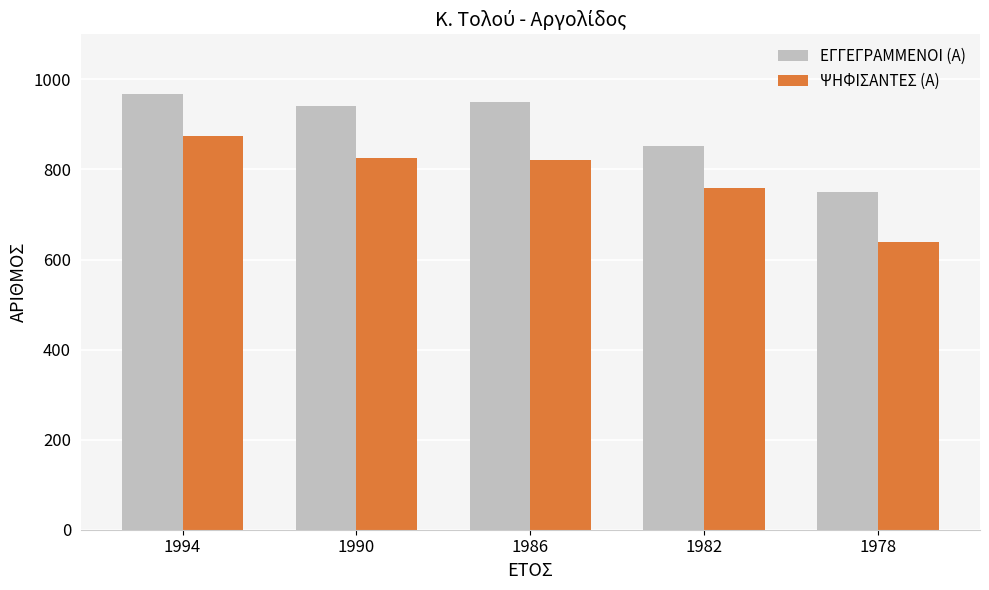

Which category has the lowest value across all series?

1978